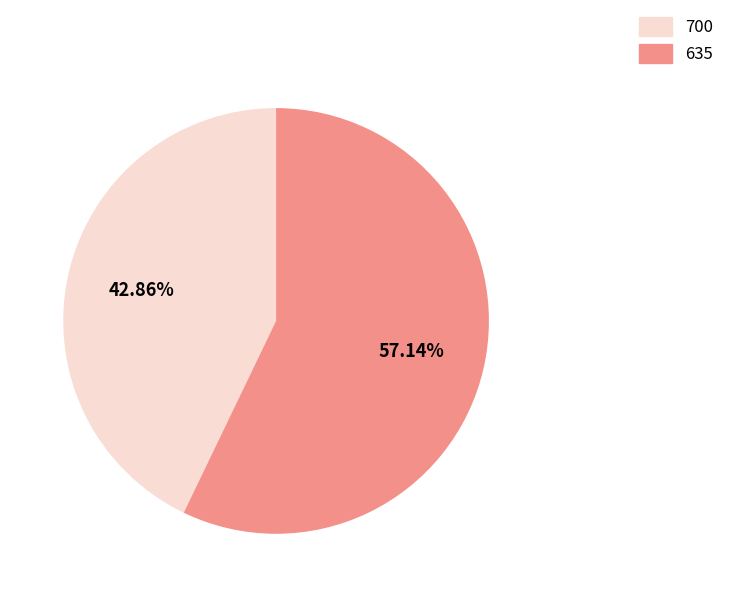

Rank the categories by value from lowest to highest.

700, 635